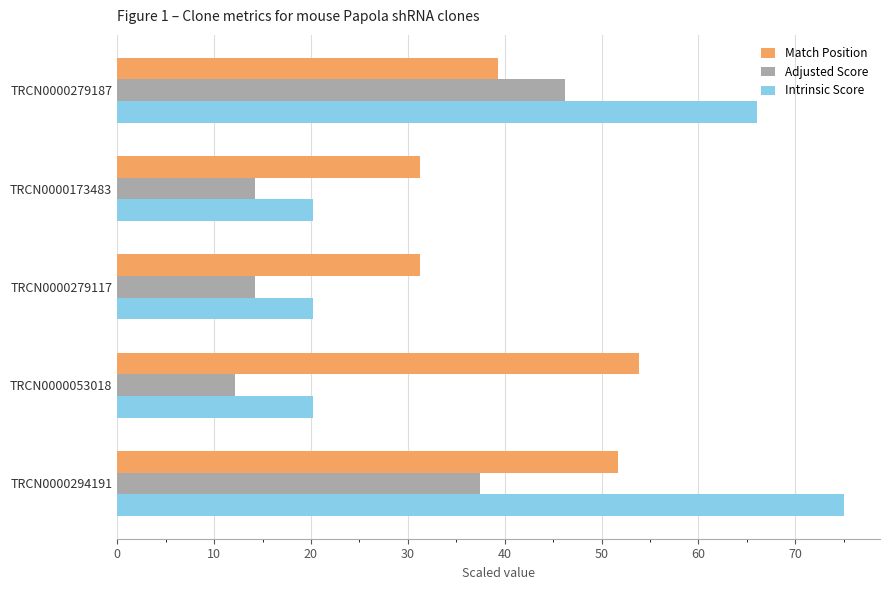

Is the value of Intrinsic Score at TRCN0000053018 greater than the value of Adjusted Score at TRCN0000173483?

Yes